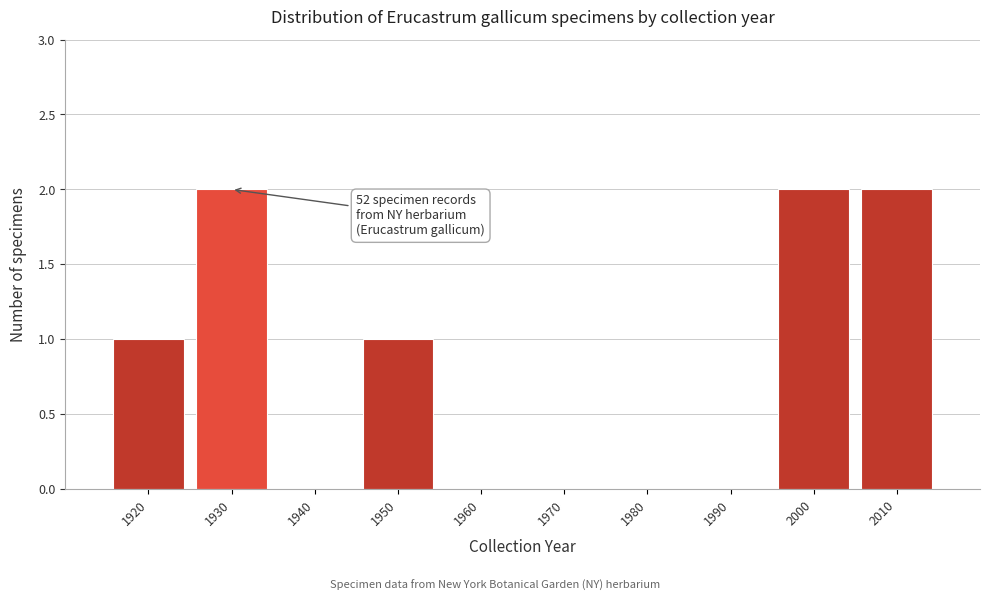

Reading left to right, extract all data points from this chart.

1920=1	1930=2	1940=0	1950=1	1960=0	1970=0	1980=0	1990=0	2000=2	2010=2